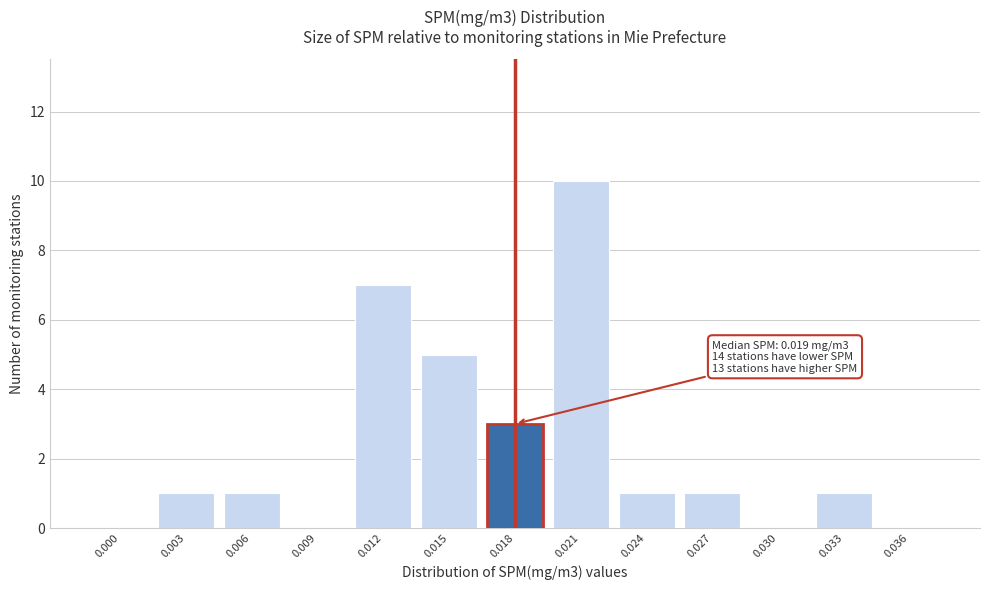

Reading left to right, list all the values displayed in this chart.

0.000=0	0.003=1	0.006=1	0.009=0	0.012=7	0.015=5	0.018=3	0.021=10	0.024=1	0.027=1	0.030=0	0.033=1	0.036=0